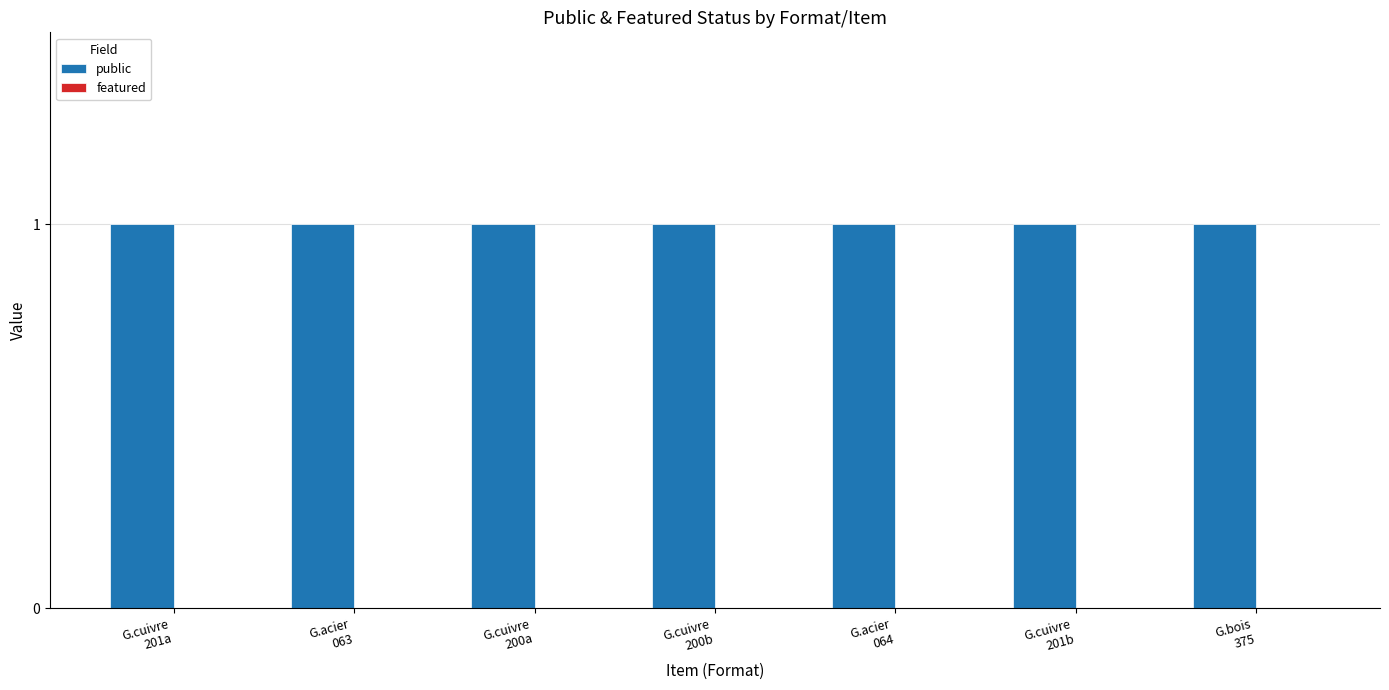

Rank the categories by featured value from highest to lowest.

G.cuivre
201a, G.acier
063, G.cuivre
200a, G.cuivre
200b, G.acier
064, G.cuivre
201b, G.bois
375